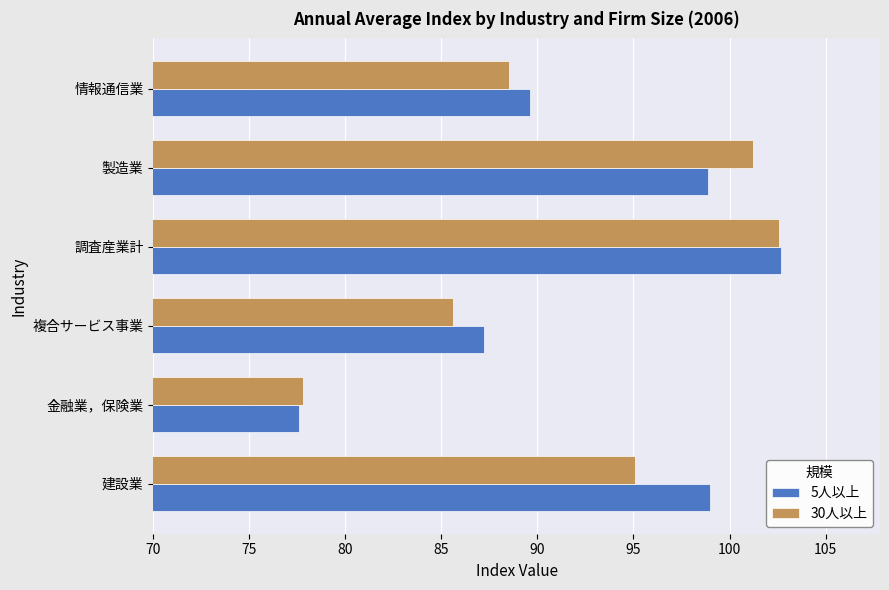

Which series changed the most between 金融業，保険業 and 製造業?

30人以上